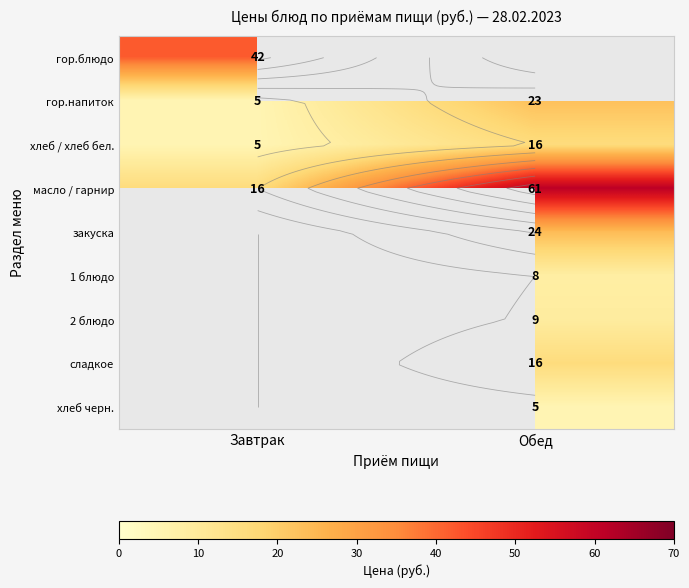

Is it true that гор.блюдо equals 13 at Обед?

False